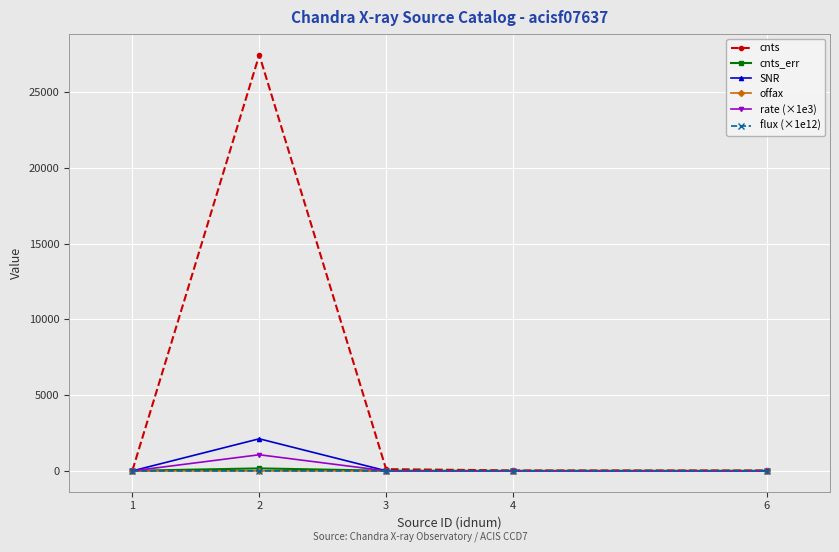

True or false: flux (×1e12) and cnts_err intersect in this chart.

False